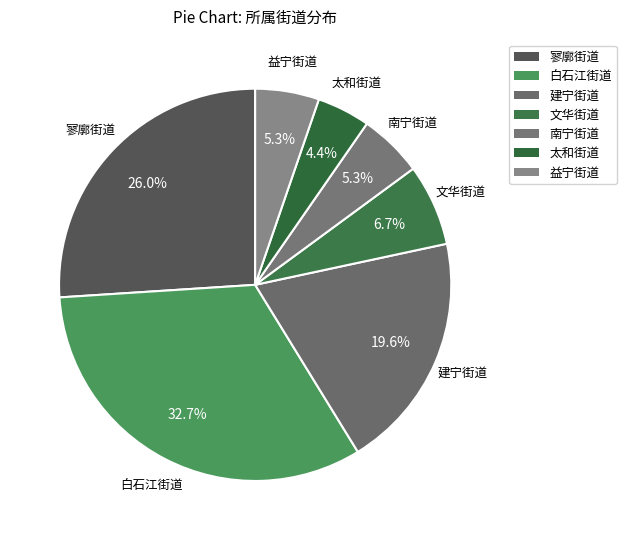

True or false: 南宁街道 accounts for 1% of the total.

False